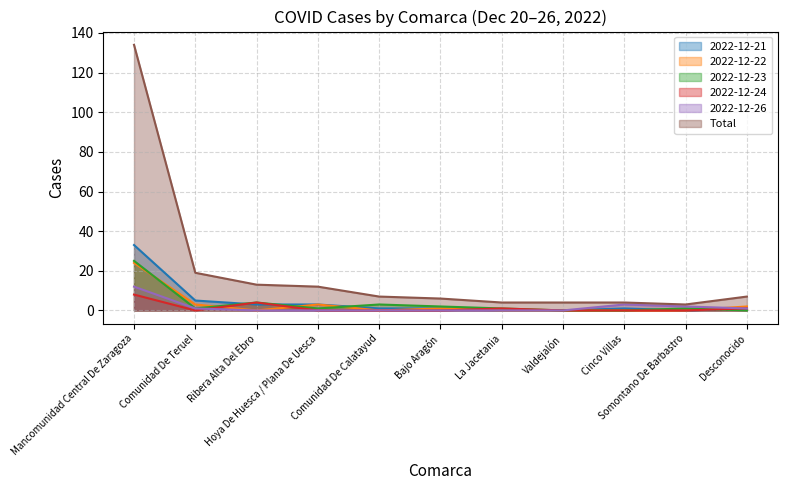

What is the sum of the 2022-12-21 values at Comunidad De Teruel and La Jacetania?

5